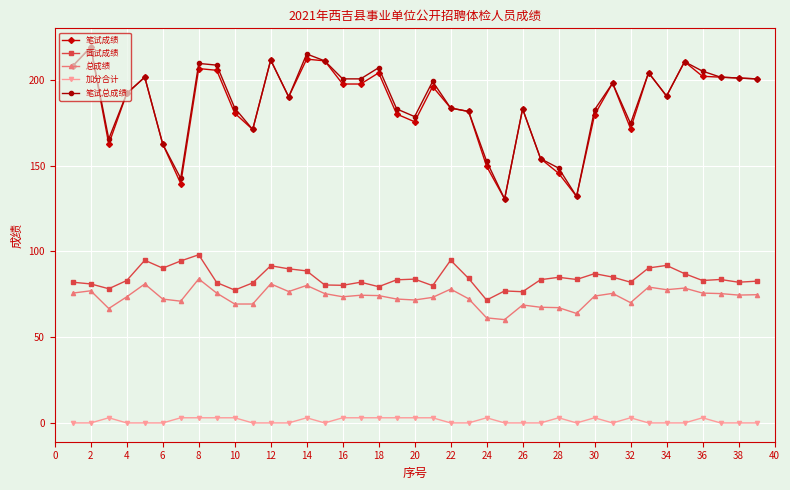

What is the value of the 笔试总成绩 point at the 39th from the left?

200.5